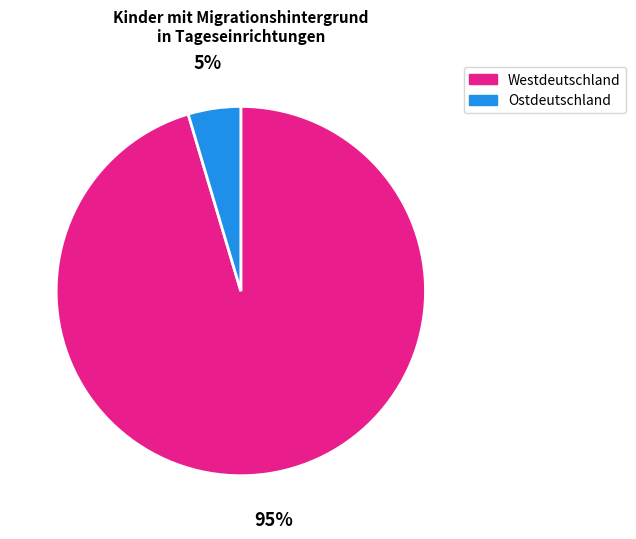

What percentage is the Ostdeutschland slice, to the nearest percent?

5%